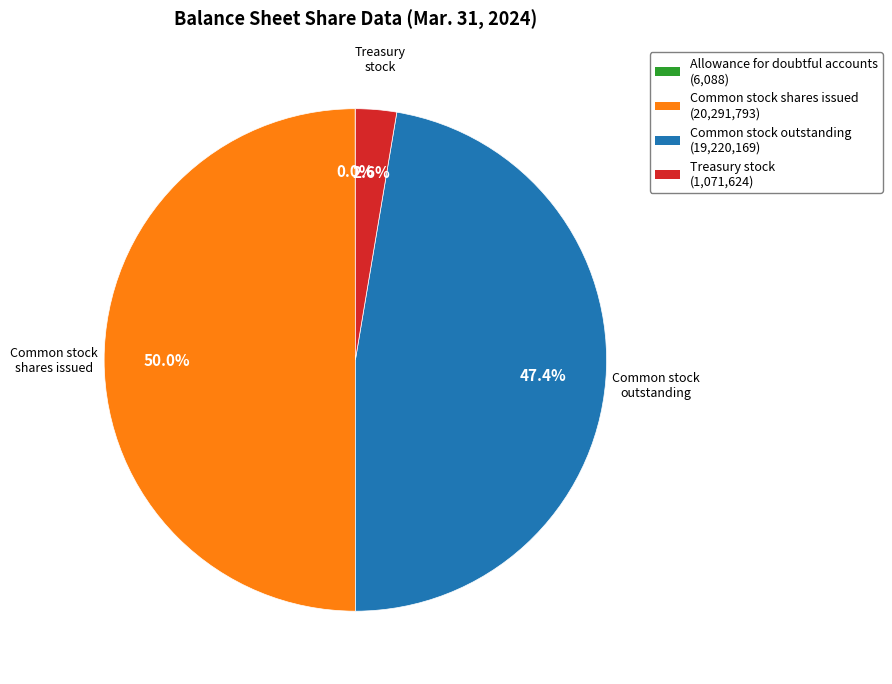

To the nearest percent, what percentage of the pie is Common stock shares issued?

50%